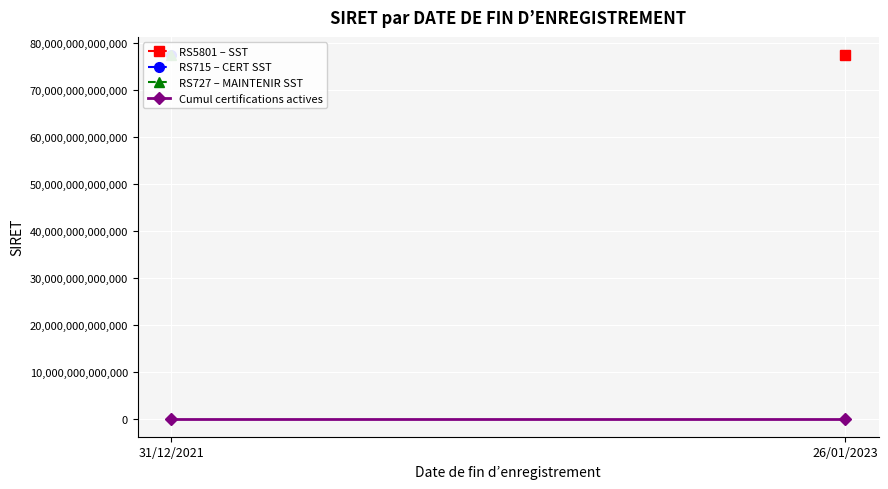

Reading left to right, list all the values displayed in this chart.

31/12/2021=2	26/01/2023=3